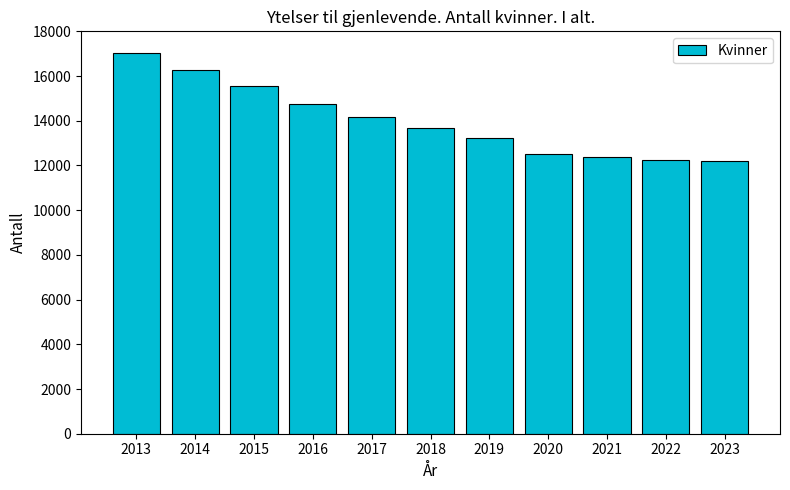

Where is the data nearest to the value 14616?

2016